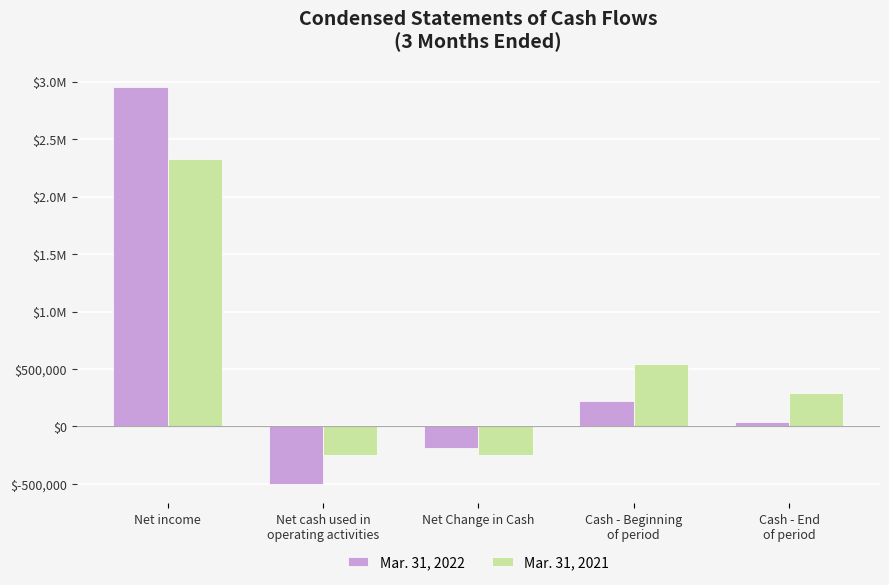

What are all the series names shown in the legend?

Mar. 31, 2022, Mar. 31, 2021